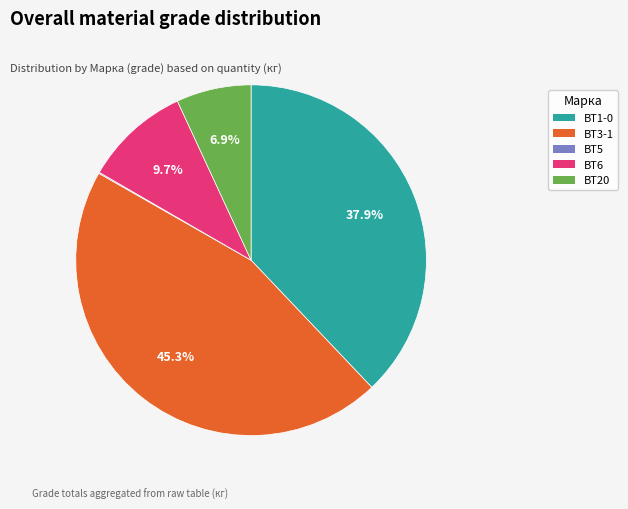

Combined, what portion of the pie is ВТ3-1 and ВТ1-0?

83.3%